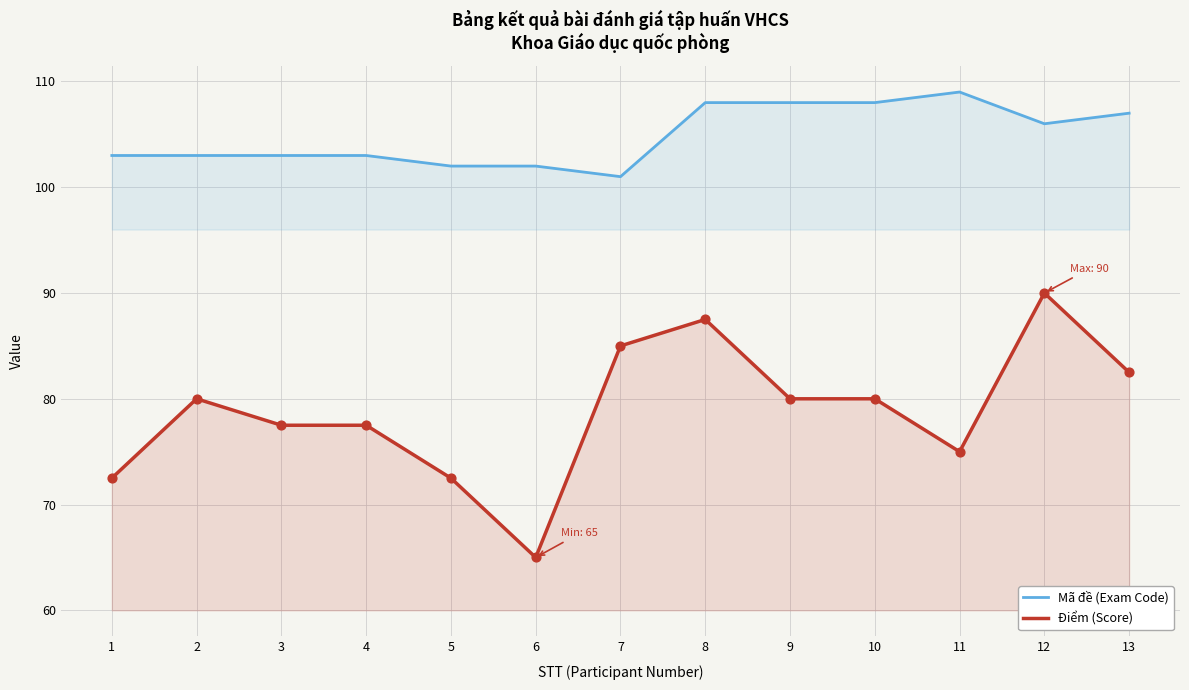

What are all the series names shown in the legend?

Mã đề (Exam Code), Điểm (Score)